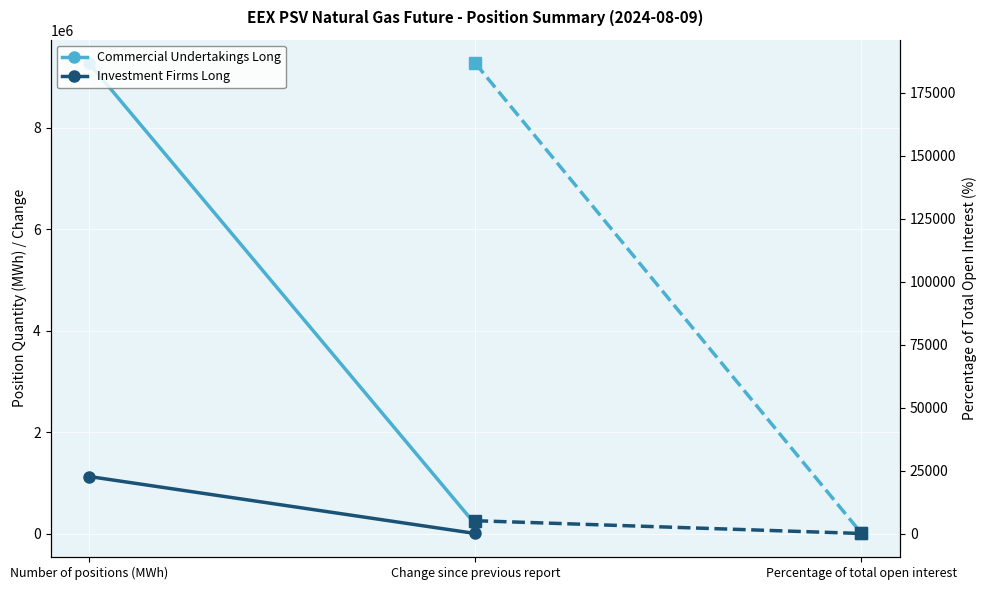

The value of Investment Firms Long (pct) at Percentage of total open interest is 17.4. True or false?

False